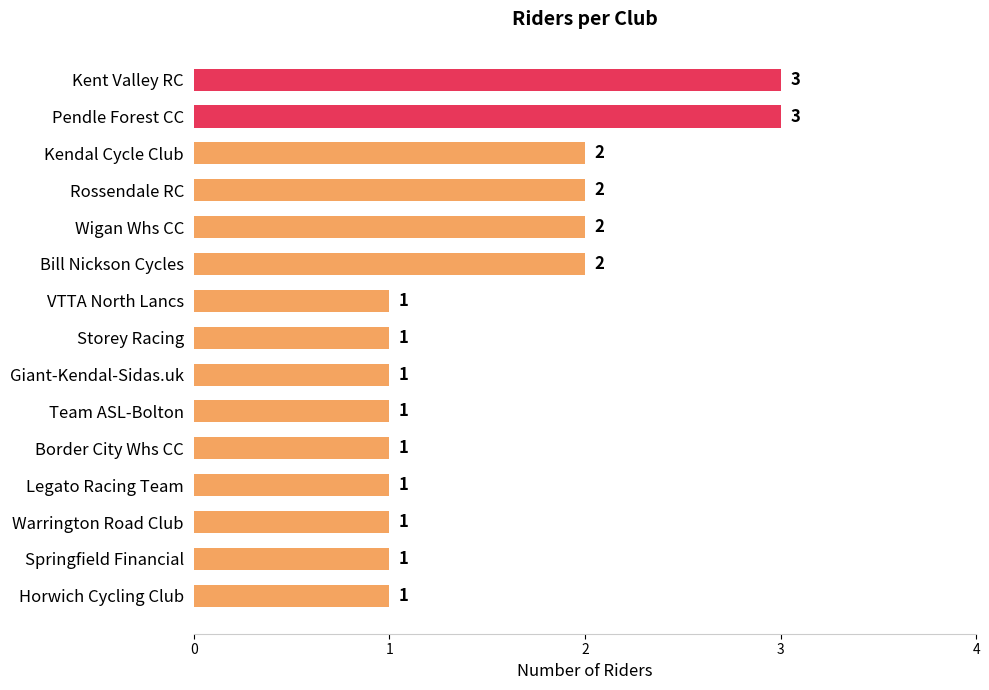

What is the label of the 10th bar from the bottom?

Bill Nickson Cycles